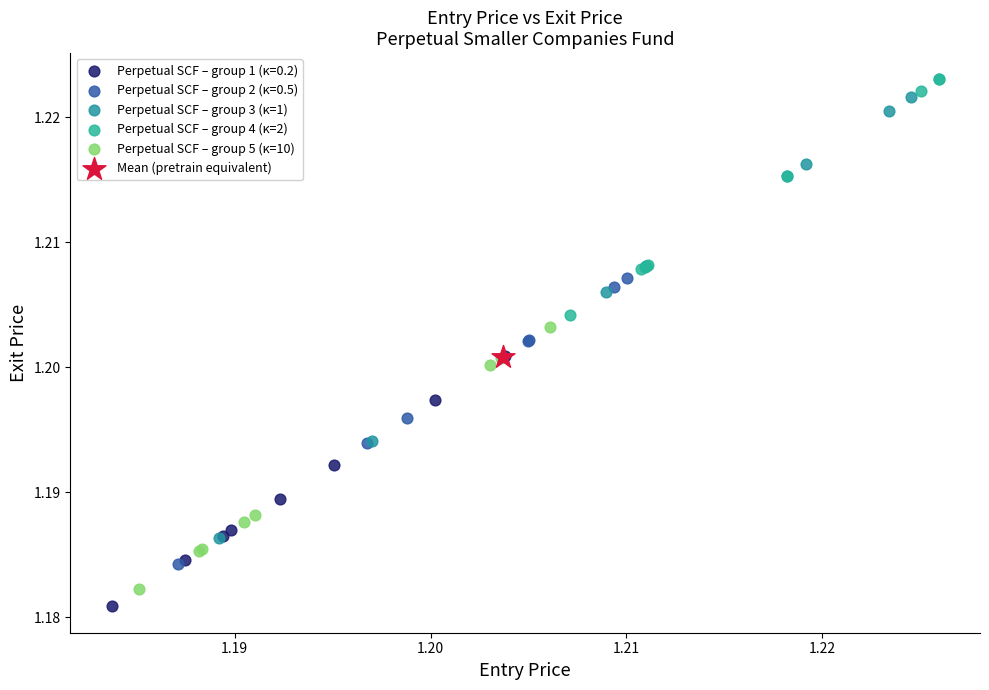

What are all the series names shown in the legend?

Perpetual SCF – group 1 (κ=0.2), Perpetual SCF – group 2 (κ=0.5), Perpetual SCF – group 3 (κ=1), Perpetual SCF – group 4 (κ=2), Perpetual SCF – group 5 (κ=10), Mean (pretrain equivalent)